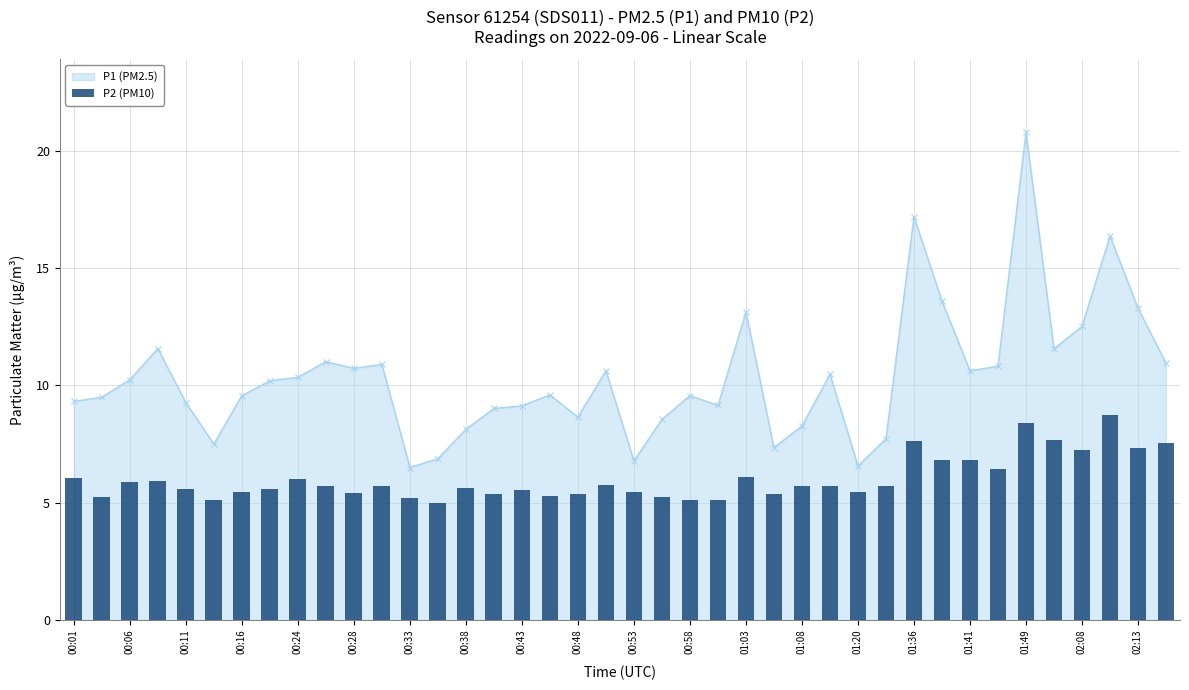

The P1 (PM2.5) series shows 9.6 at 00:58. True or false?

True